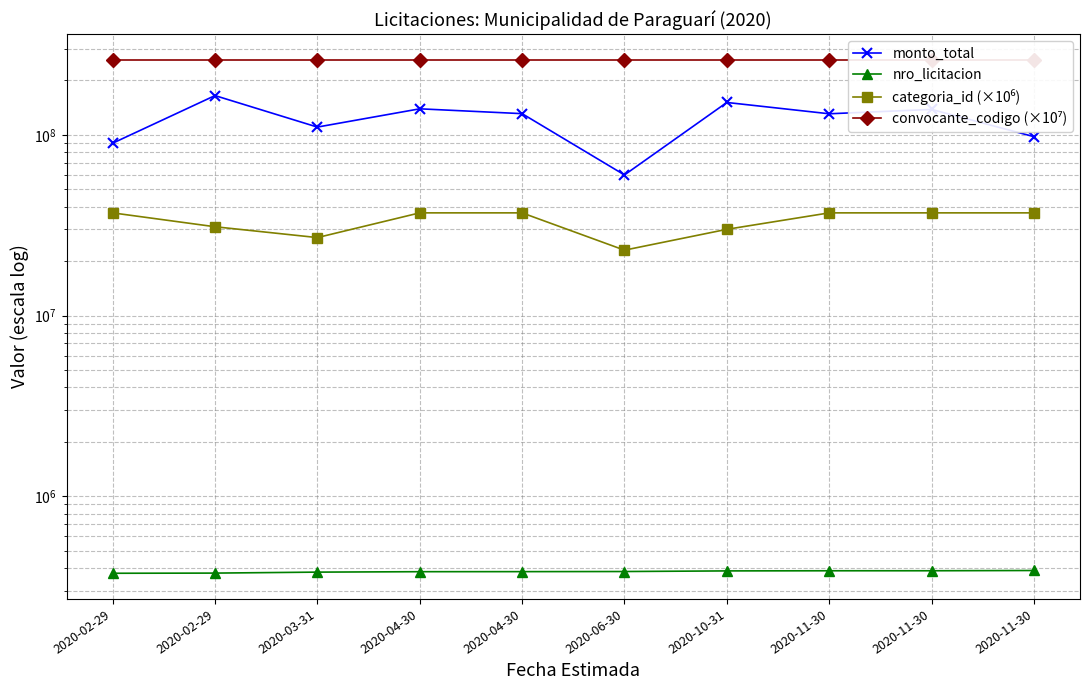

True or false: nro_licitacion has more than 0 points higher than both neighbors.

False